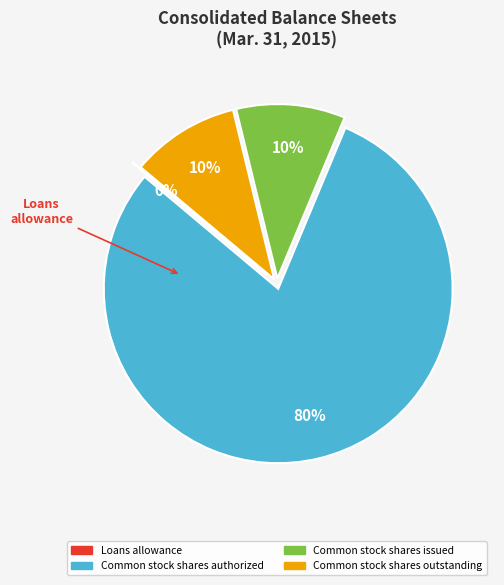

Is there any slice that represents more than half of the pie?

Yes